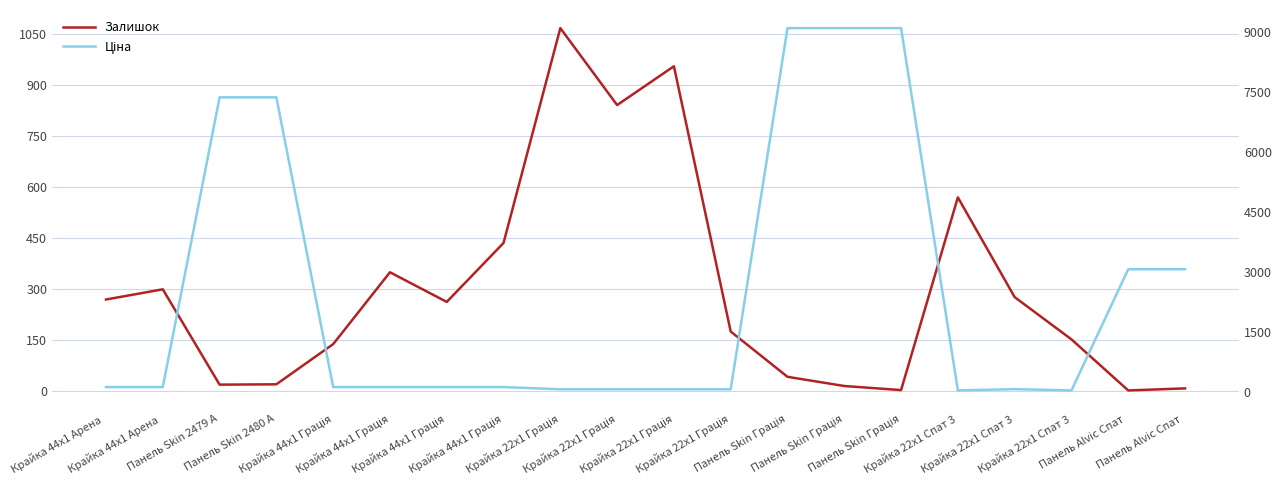

Does the chart have visible grid lines?

Yes